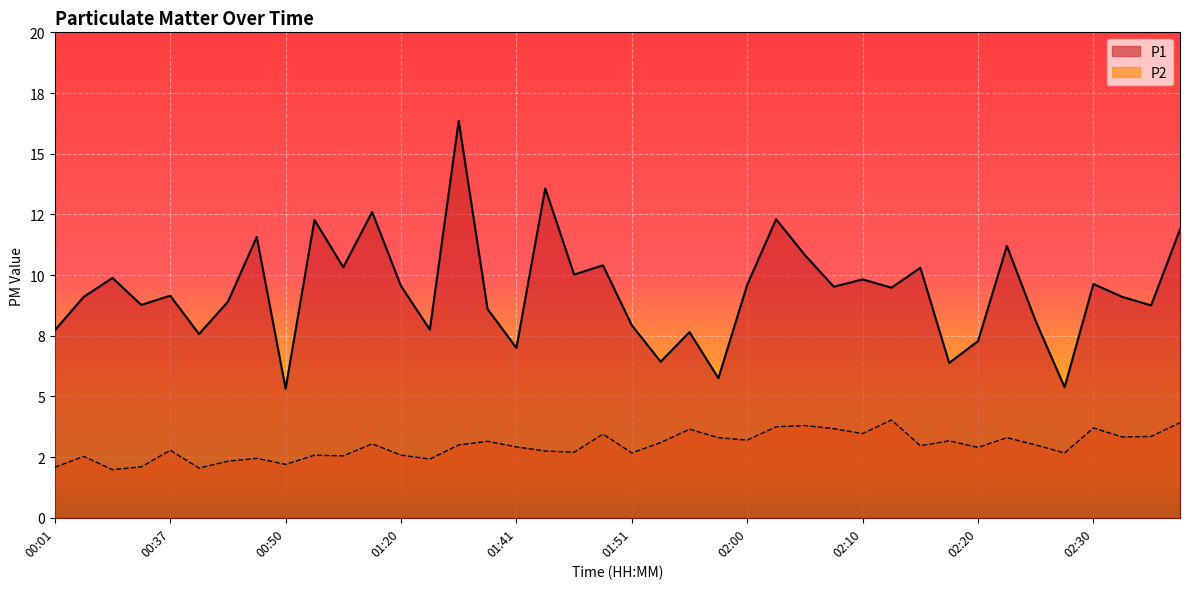

What is the sum of all P1 values?

373.7